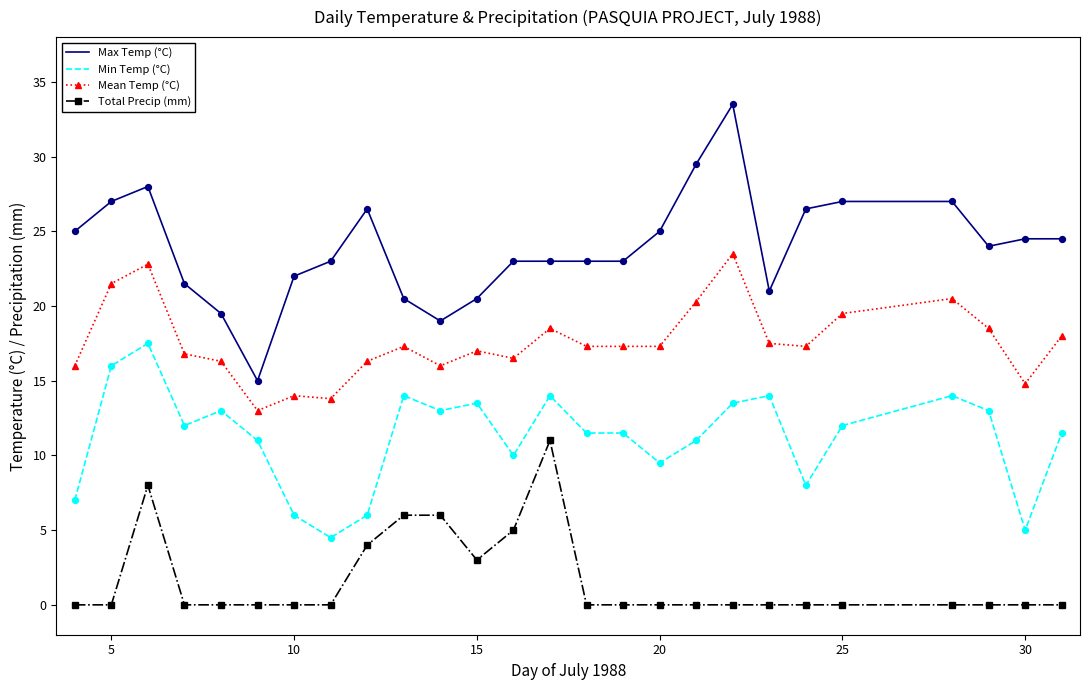

Which series has the largest total across all categories?

Max Temp (°C)